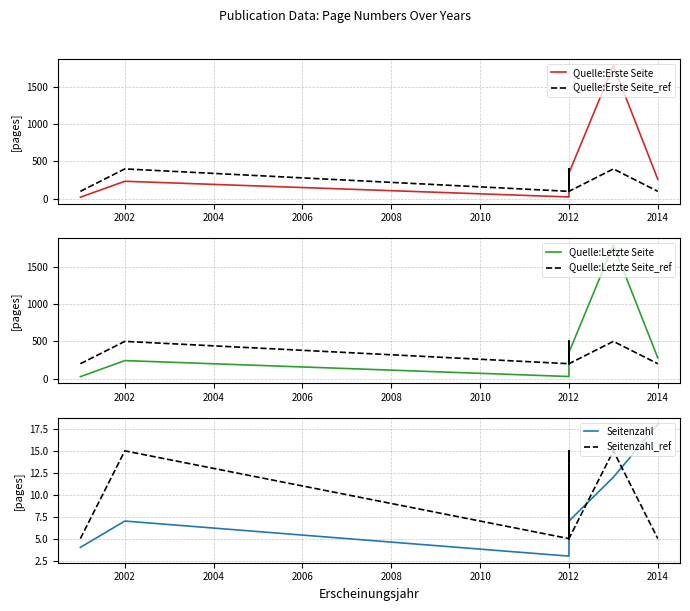

At how many categories does at least one series exceed 1439?

1